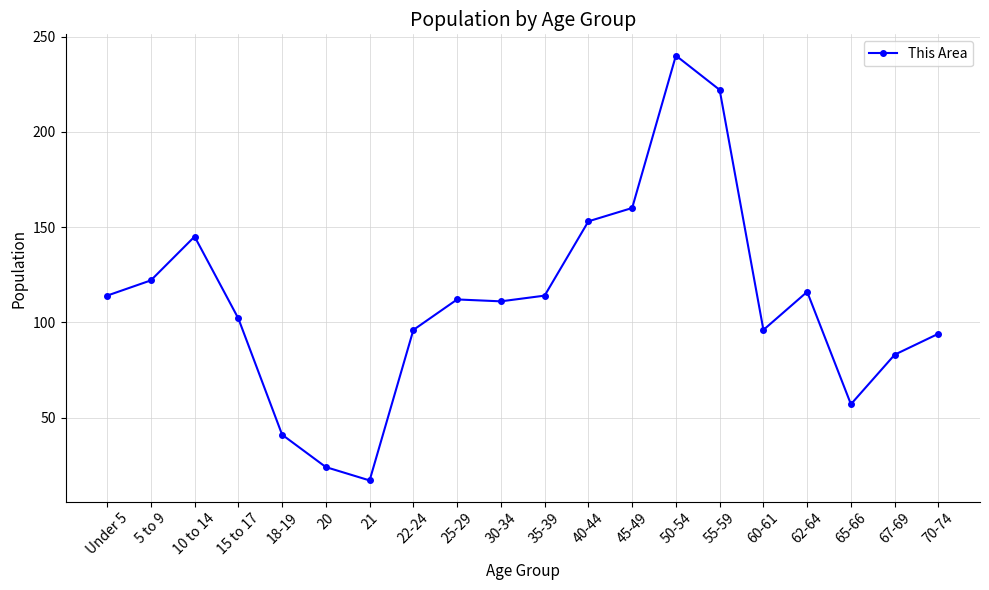

True or false: there are more than 0 points higher than both neighbors.

True